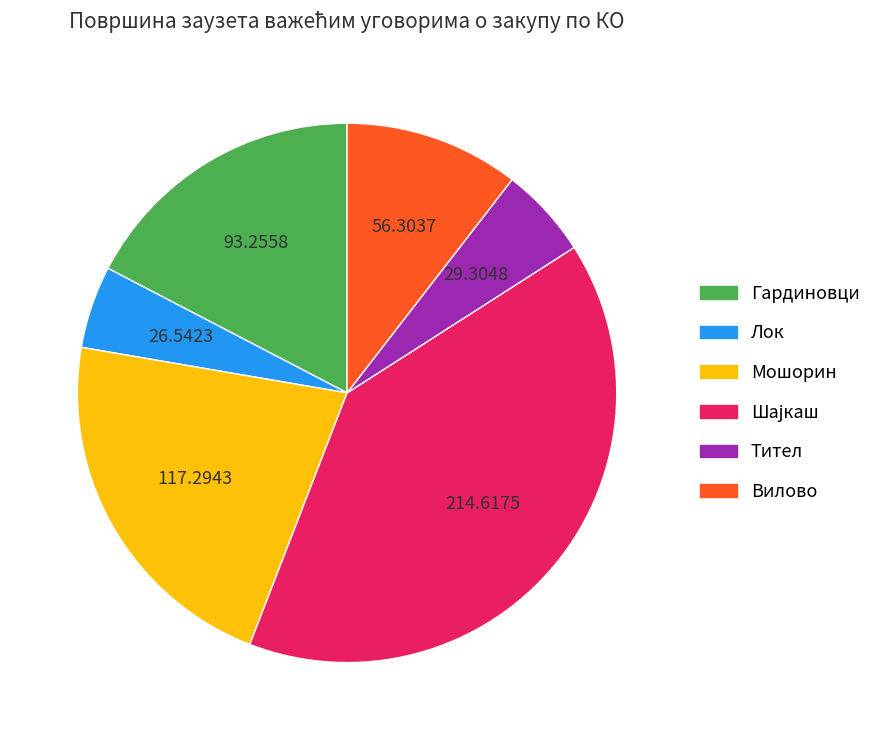

Which slice is the smallest?

Лок